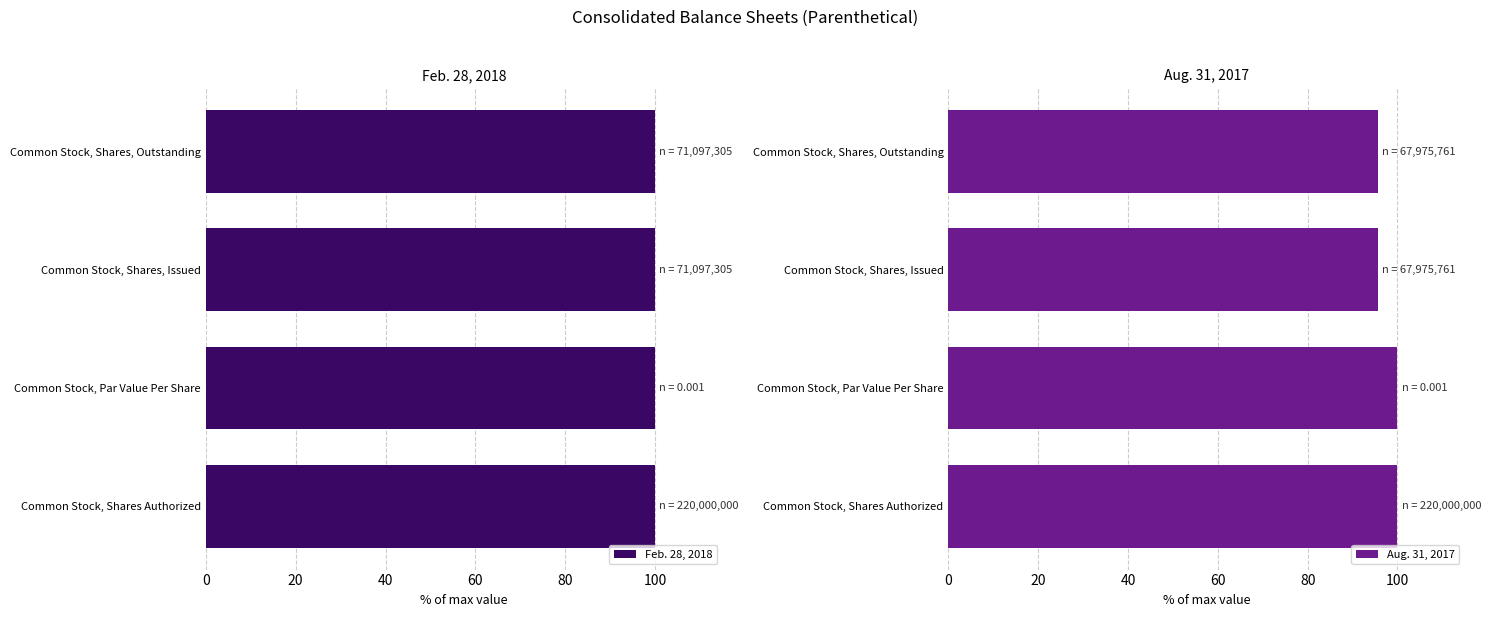

What are all the series names shown in the legend?

Feb. 28, 2018, Aug. 31, 2017